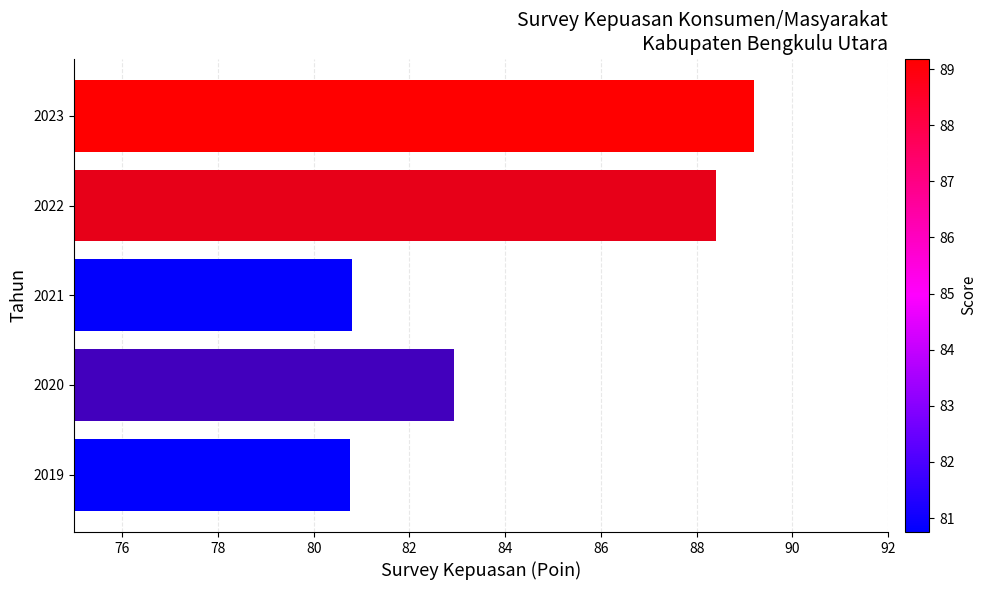

The value at 2023 is 89.2. True or false?

True